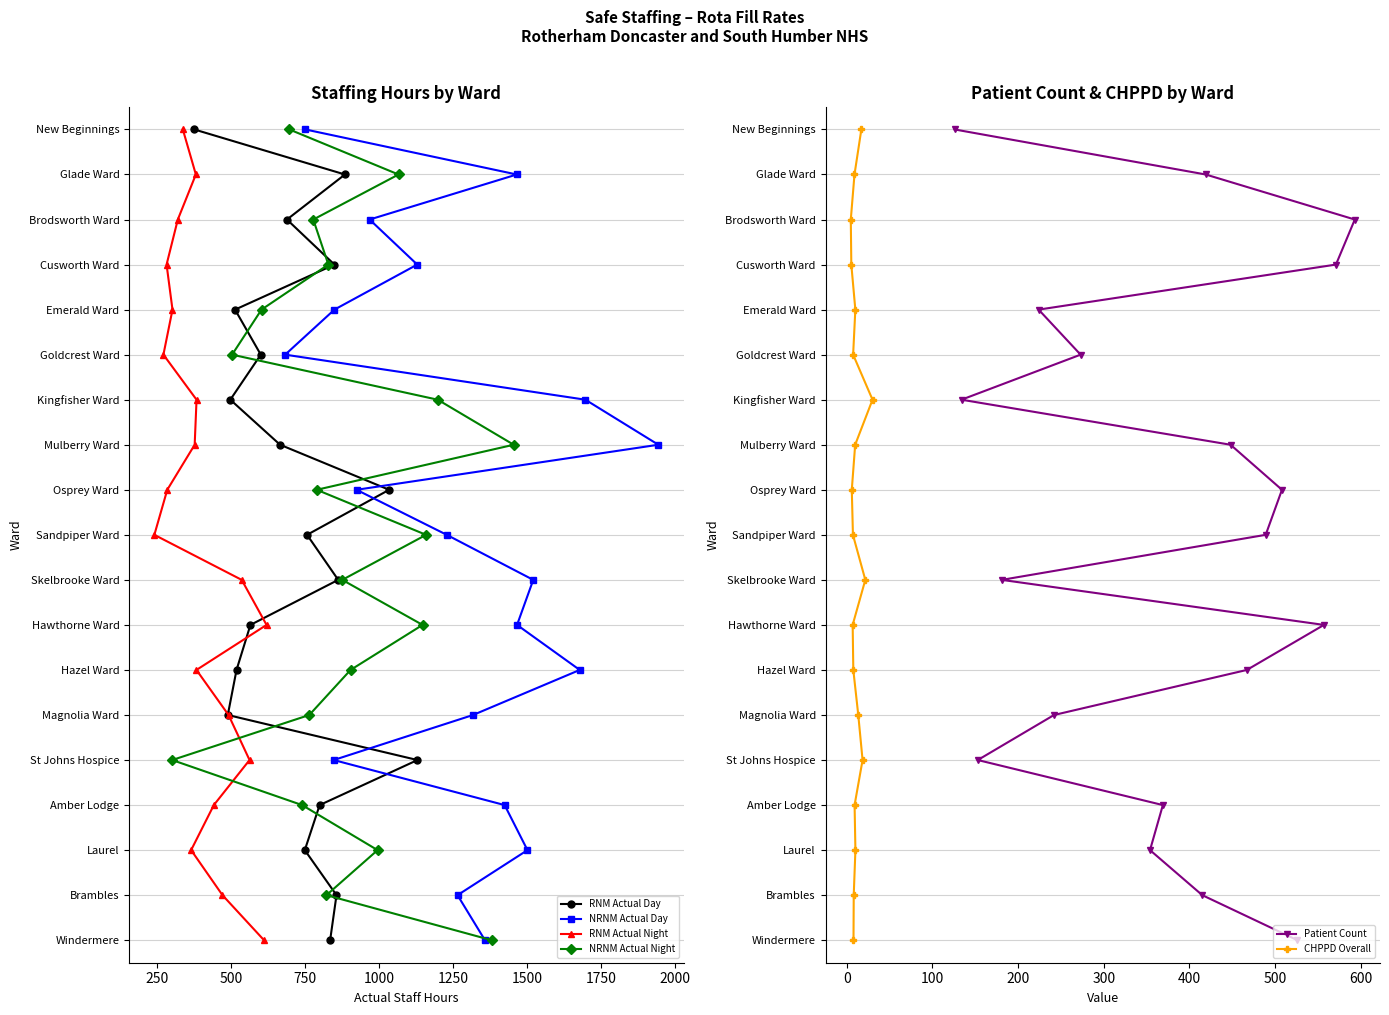

The NRNM Actual Night series shows 6 at 10. True or false?

False